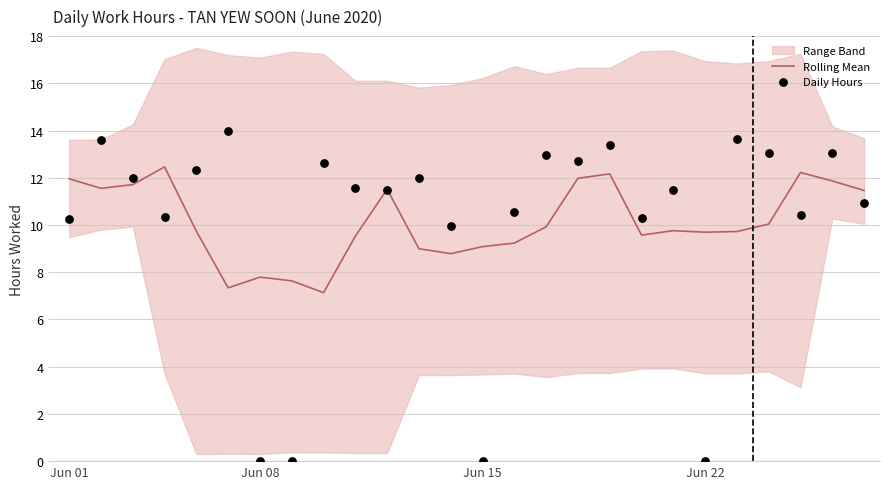

Which series reaches the minimum Y coordinate?

Daily Hours